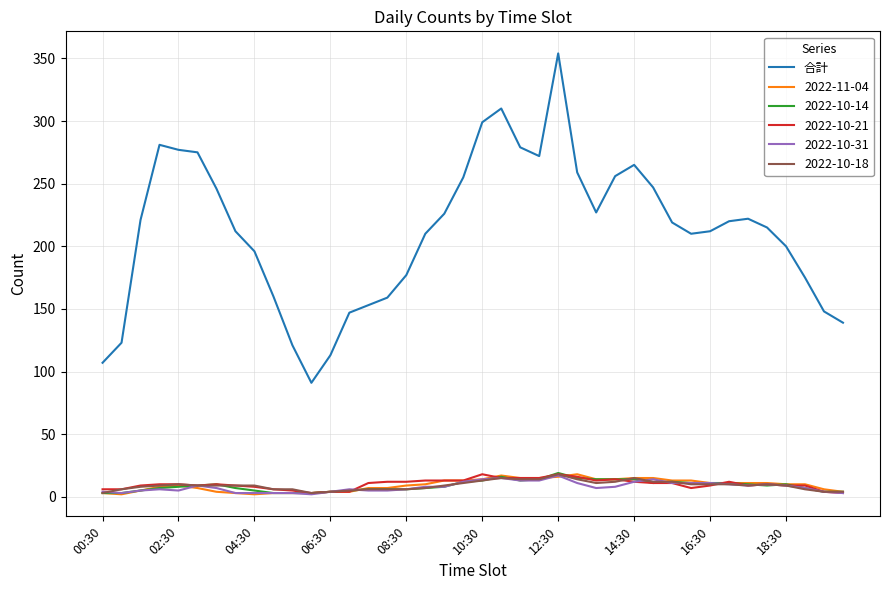

Which series has the largest total across all categories?

合計